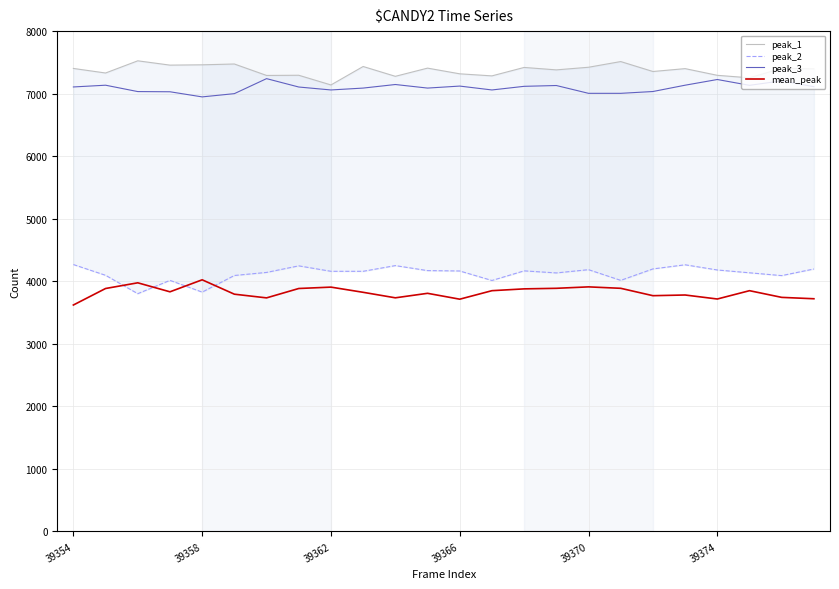

True or false: peak_3 and mean_peak cross at least once.

False